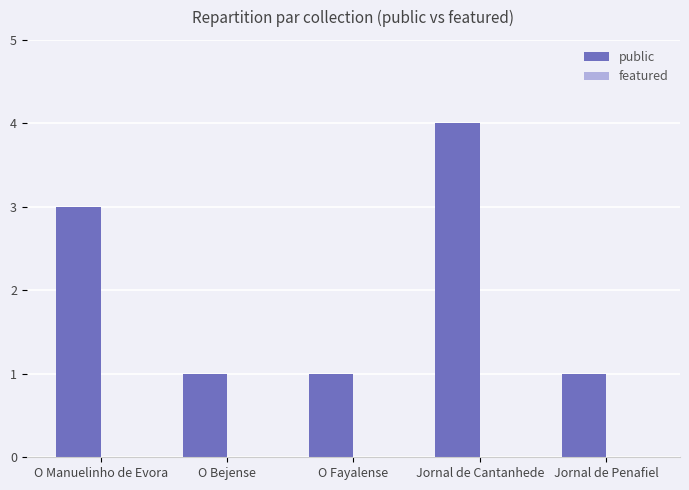

What is the ratio of the value at O Bejense to the value at O Fayalense?

1.0